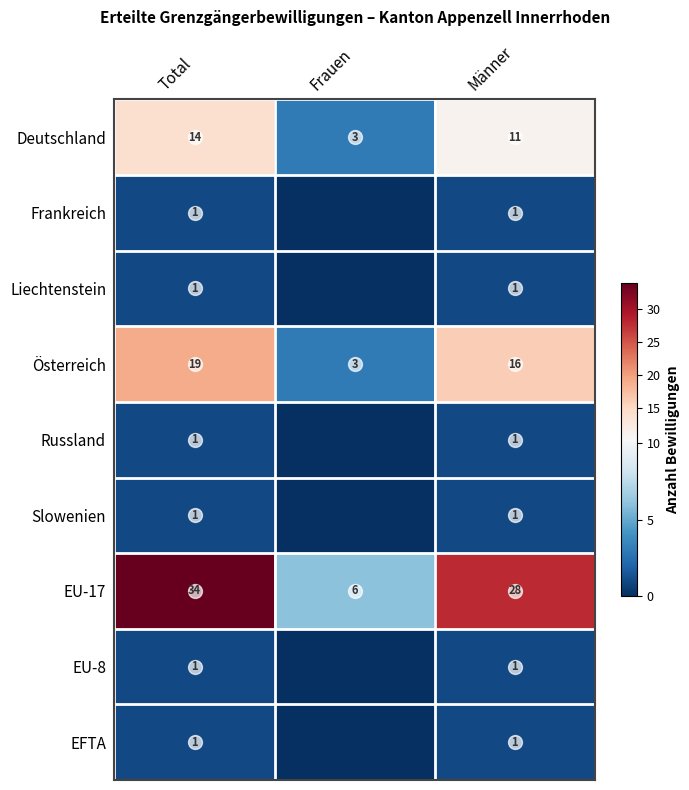

Between Männer and Total, which is larger?

Total